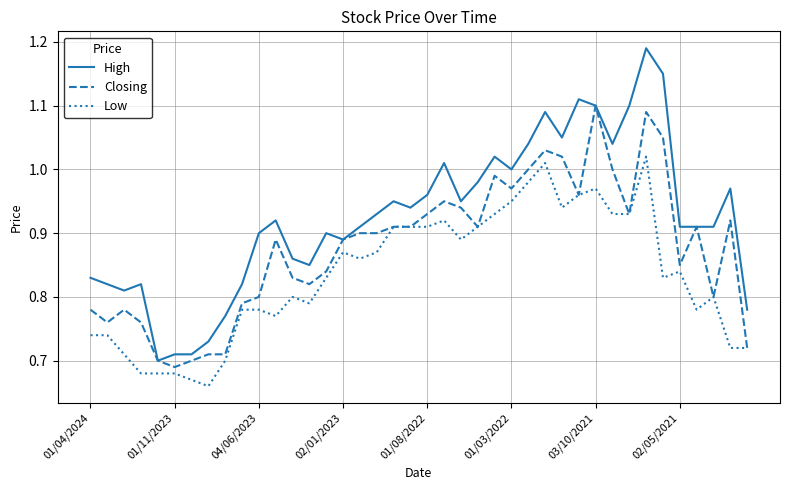

Which series has the largest total across all categories?

High